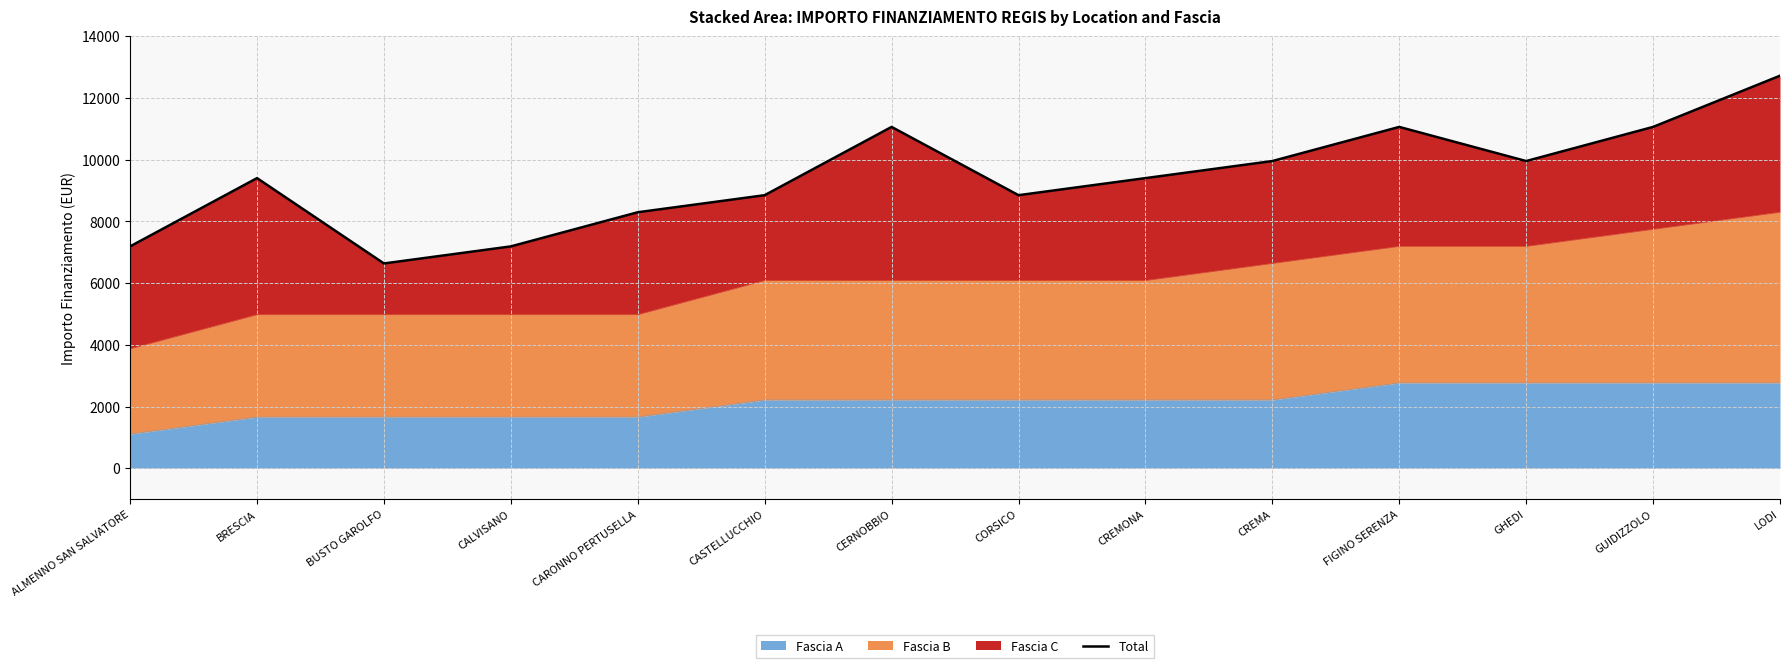

Reading left to right, what are all the values shown in this chart?

ALMENNO SAN SALVATORE=7189	BRESCIA=9401	BUSTO GAROLFO=6636	CALVISANO=7189	CARONNO PERTUSELLA=8295	CASTELLUCCHIO=8848	CERNOBBIO=11060	CORSICO=8848	CREMONA=9401	CREMA=9954	FIGINO SERENZA=11060	GHEDI=9954	GUIDIZZOLO=11060	LODI=12719